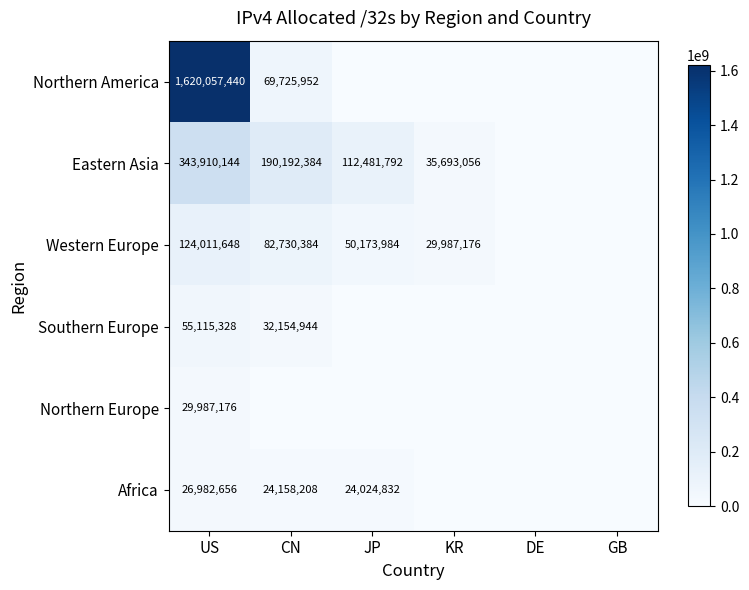

What is the spread (max minus min) of values at CN?

190192384